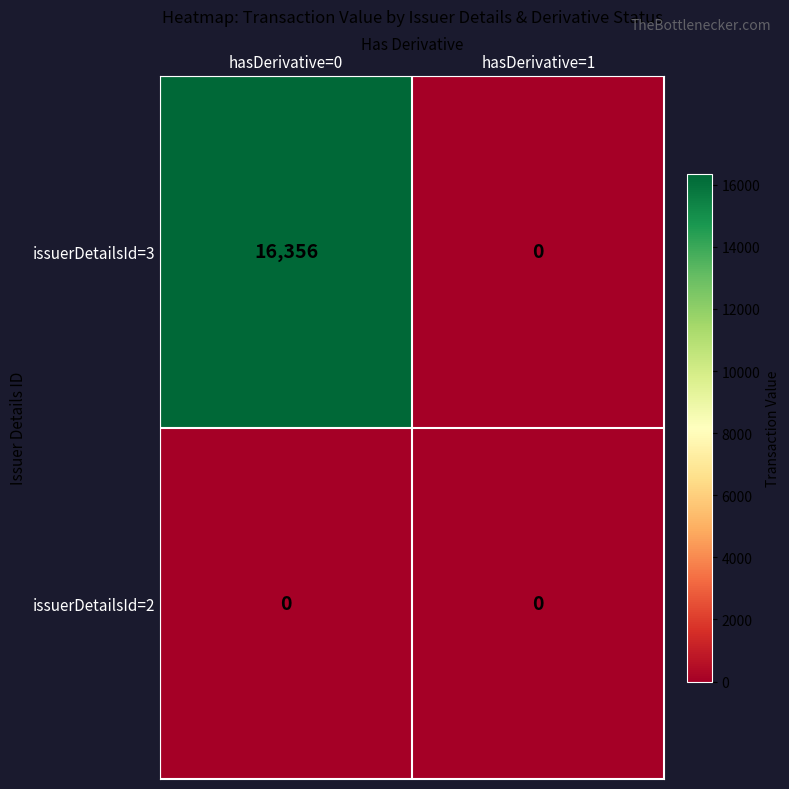

What is the difference between the maximum and minimum values in the issuerDetailsId=3 series?

16356